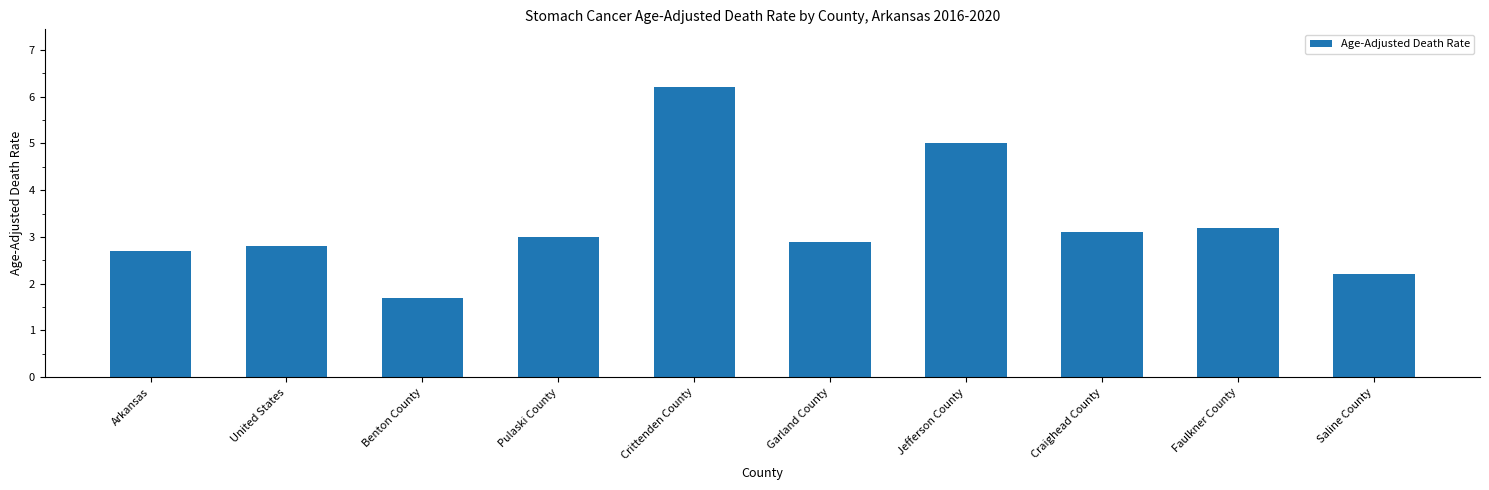

Rank the categories by value from highest to lowest.

Crittenden County, Jefferson County, Faulkner County, Craighead County, Pulaski County, Garland County, United States, Arkansas, Saline County, Benton County